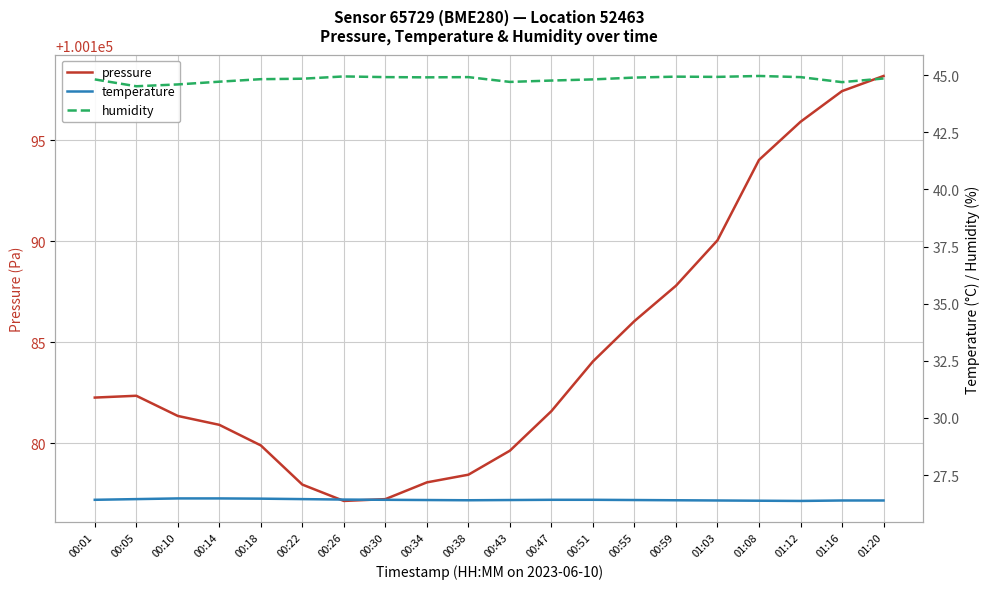

Is this an area chart (filled region under the line)?

No